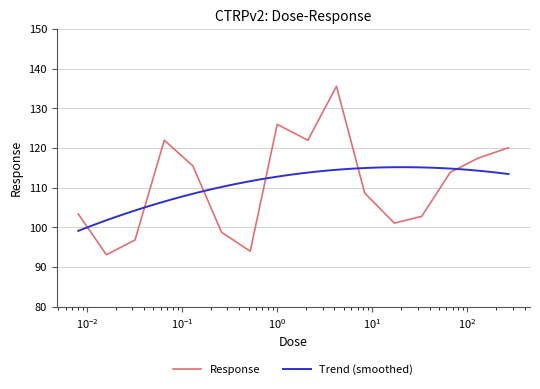

Reading right to left, transcribe all the data shown in this chart.

120.1	117.5	113.9	102.8	101.1	108.7	135.6	122.0	126.0	94.0	98.8	115.5	122.0	96.8	93.1	103.4